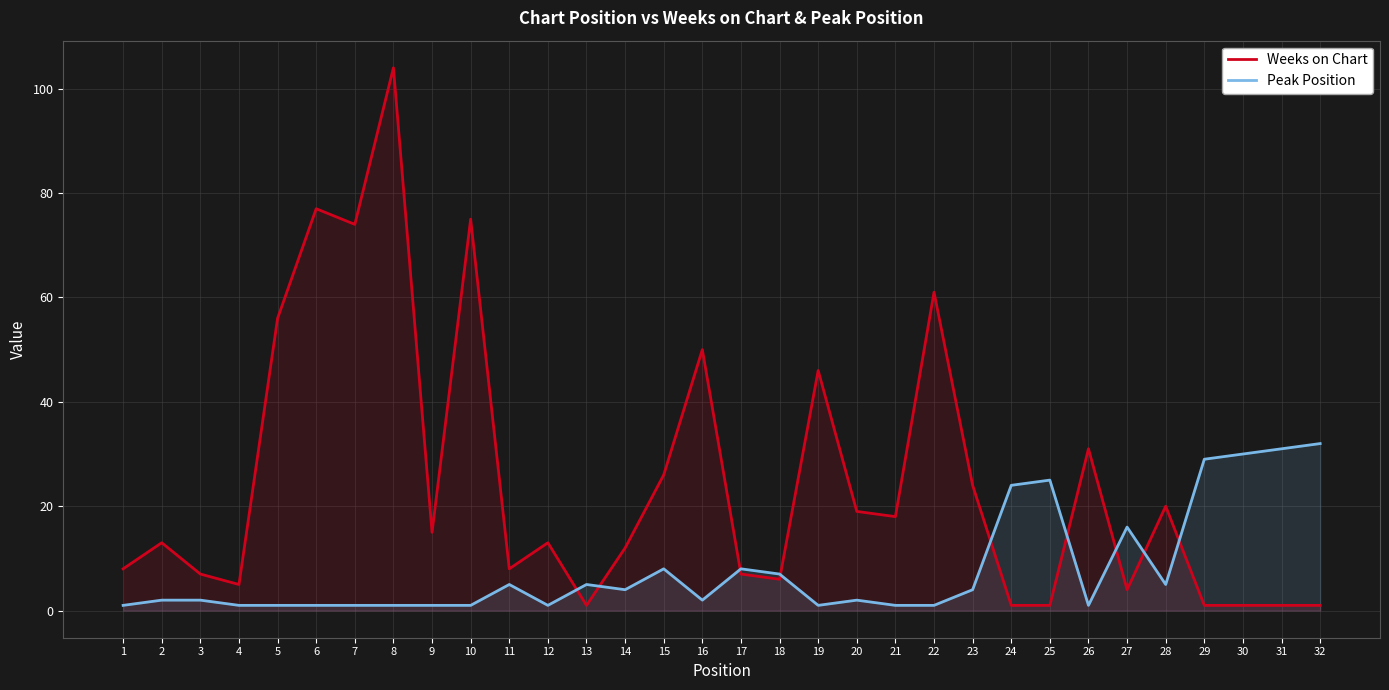

How many values in the Weeks on Chart series are below 13?

15